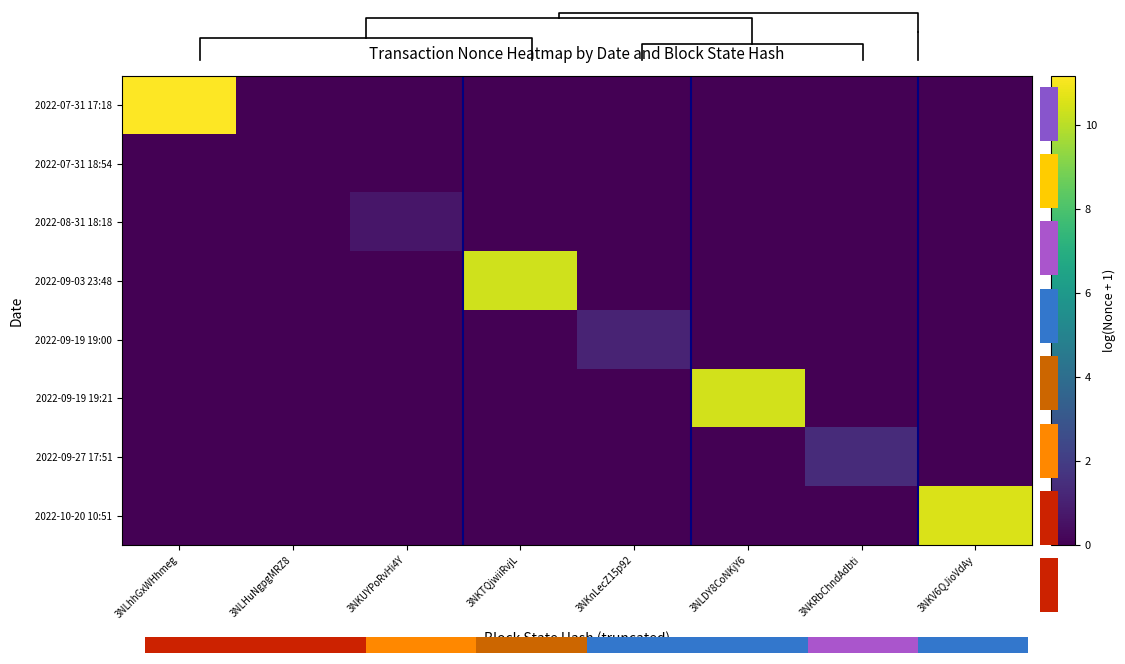

At which category is the sum across all series the highest?

3NLhhGxWHhmeg